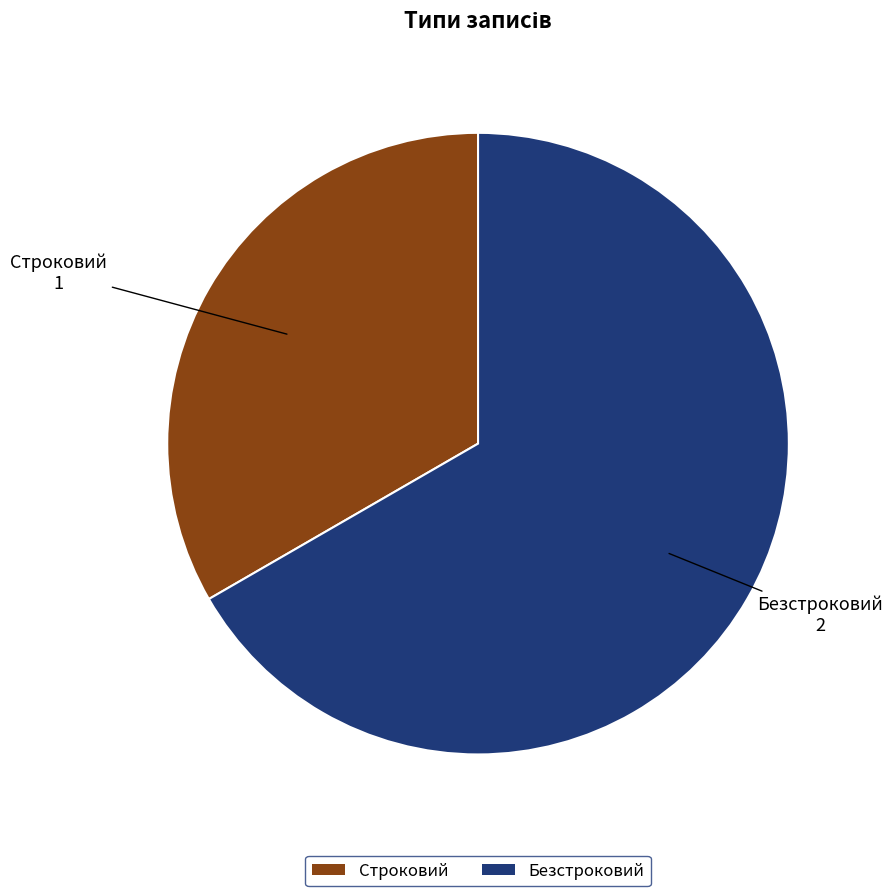

Combined, do Строковий and Безстроковий account for over 50%?

Yes